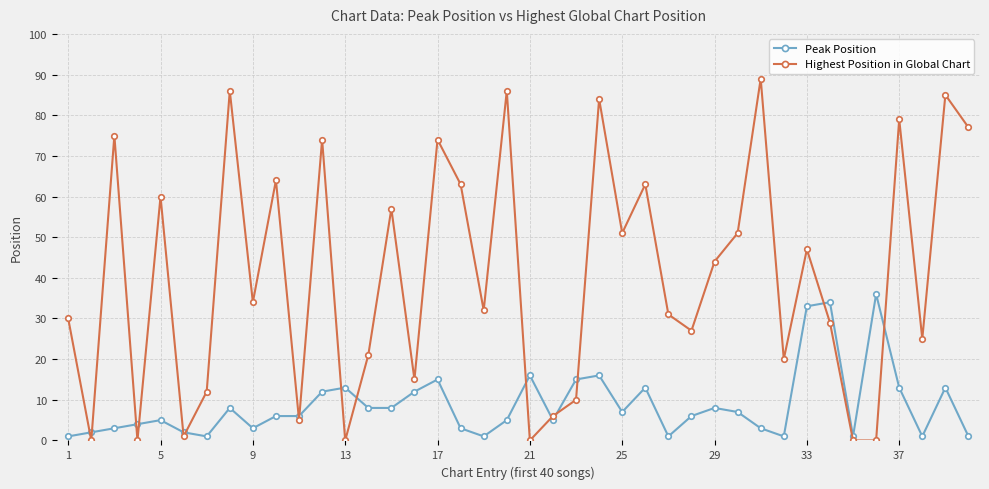

At how many categories does at least one series exceed 82?

5